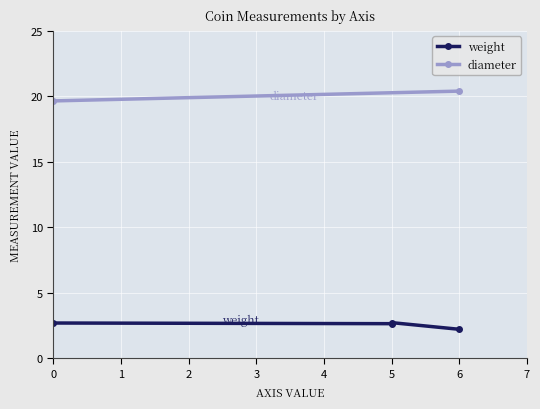

True or false: the data has more than 1 interior local peaks.

False